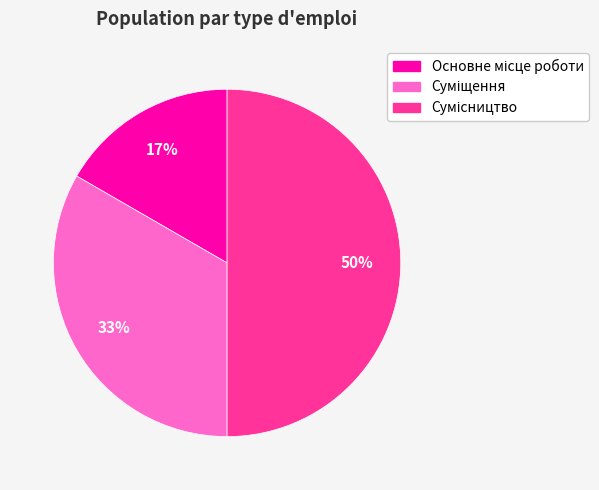

To the nearest percent, what is the average slice percentage?

33%